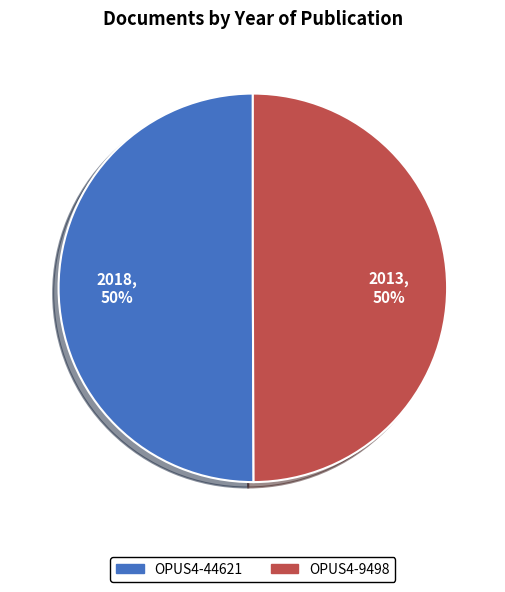

To the nearest percent, what is the combined percentage of OPUS4-44621 and OPUS4-9498?

100%